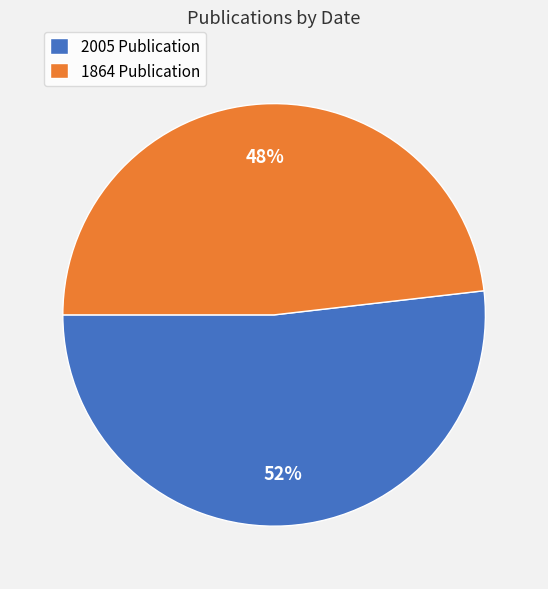

Which slice represents more than half of the pie?

2005 Publication